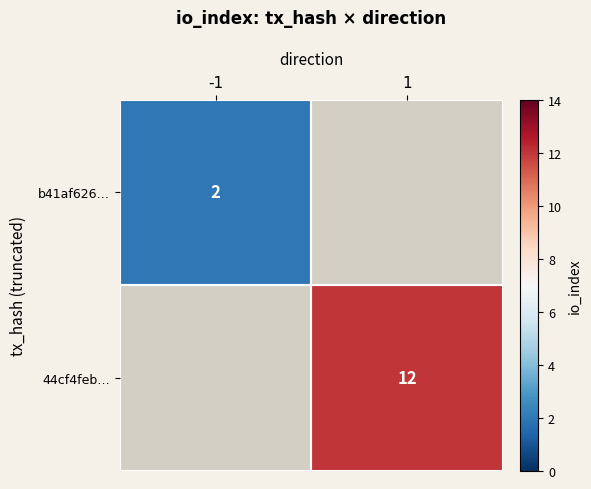

Is it true that 44cf4feb… equals 4 at 1?

False